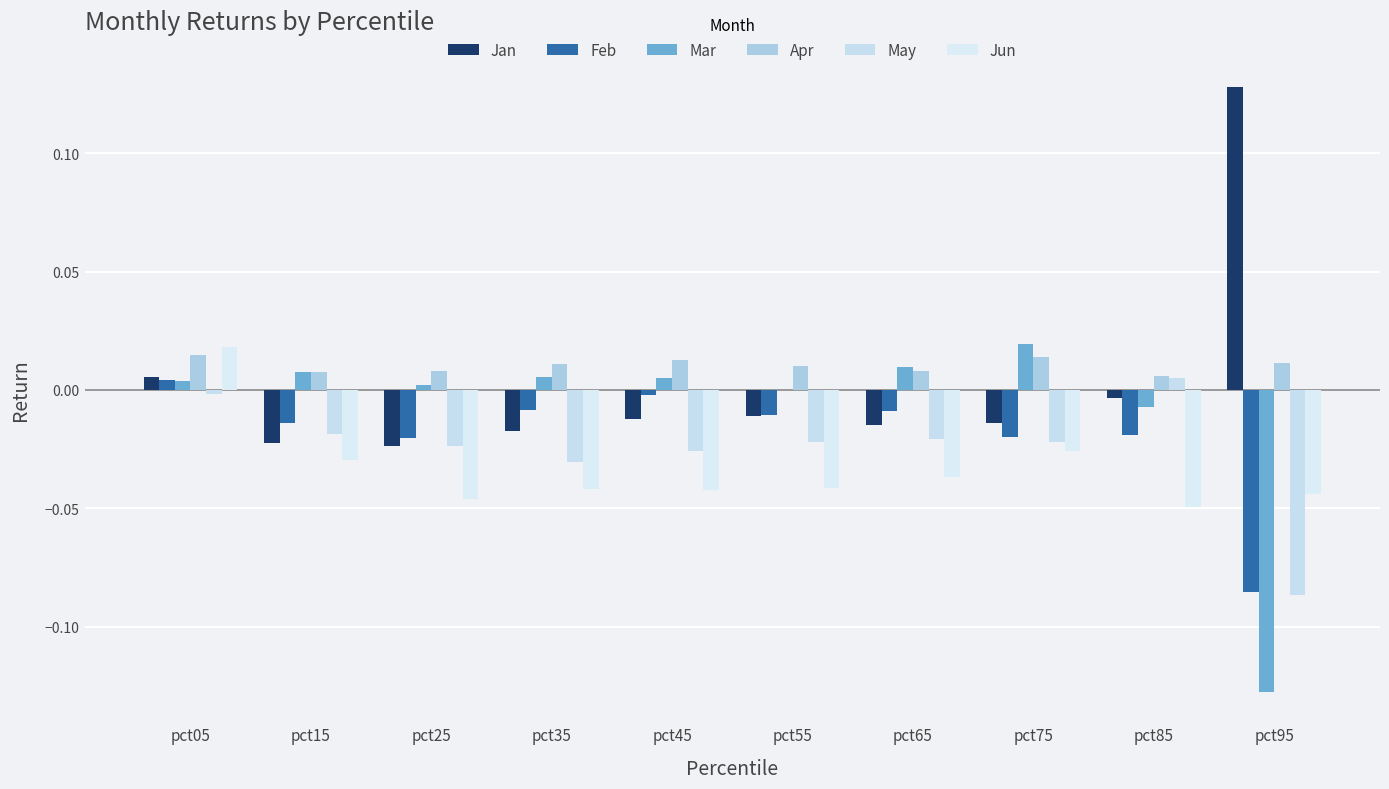

How many data points does each series have?

10